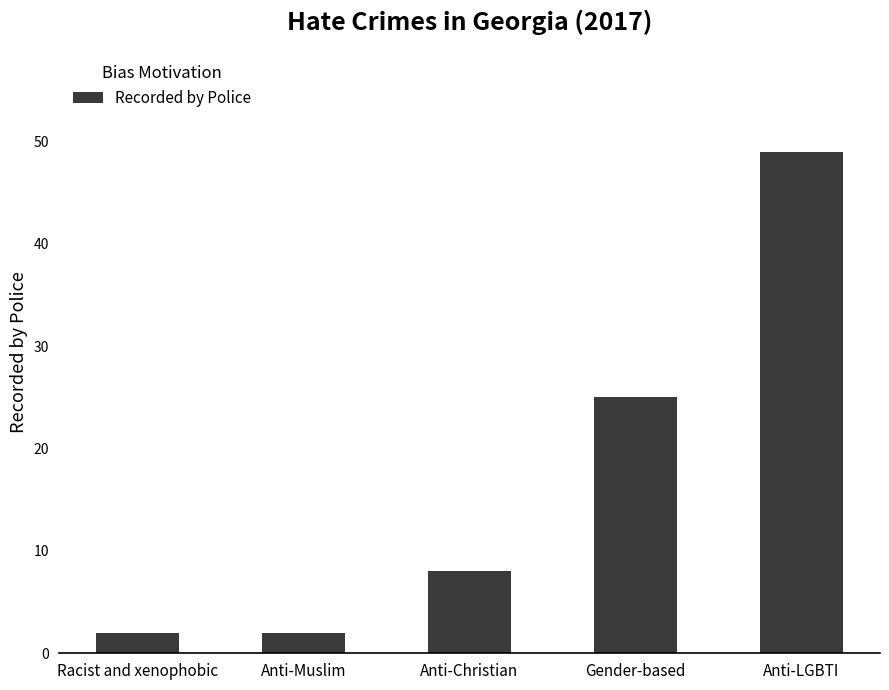

Reading left to right, extract all data points from this chart.

2	2	8	25	49